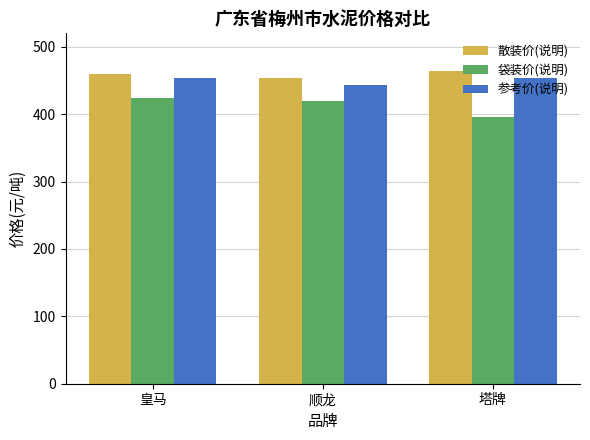

Reading left to right, transcribe all the data shown in this chart.

散装价(说明): 皇马=459	顺龙=454	塔牌=464
袋装价(说明): 皇马=424	顺龙=419	塔牌=396
参考价(说明): 皇马=454	顺龙=444	塔牌=454